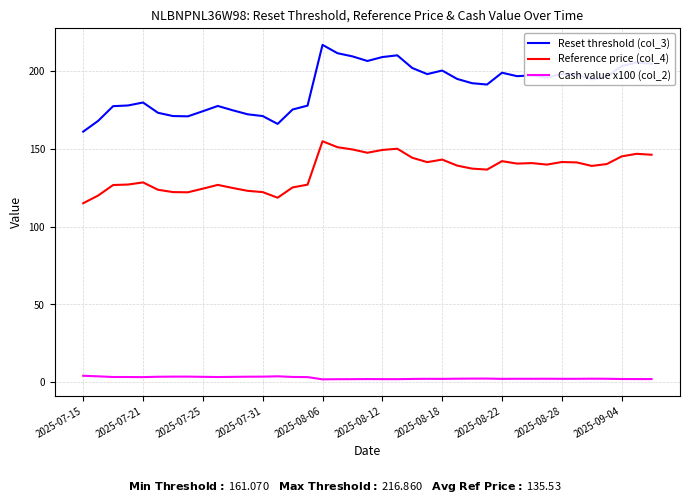

Which series has the largest total across all categories?

Reset threshold (col_3)